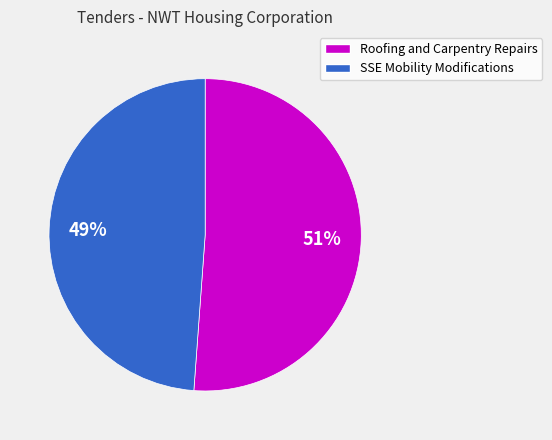

To the nearest percent, what portion does SSE Mobility Modifications represent?

49%